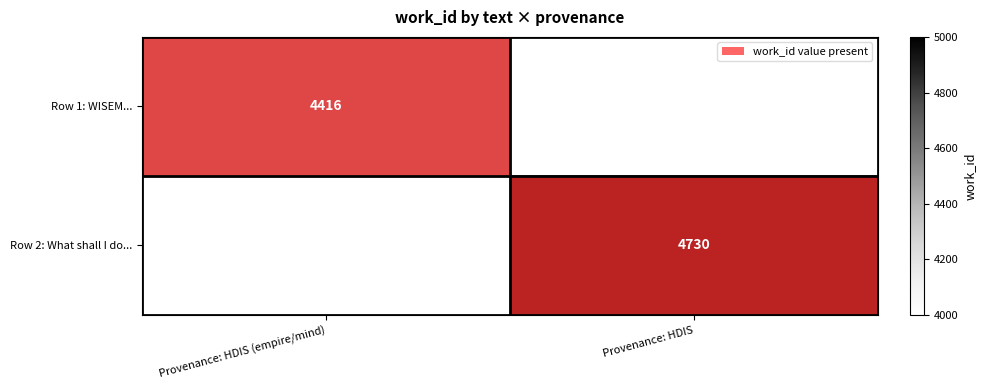

Count the number of data series in this chart.

2